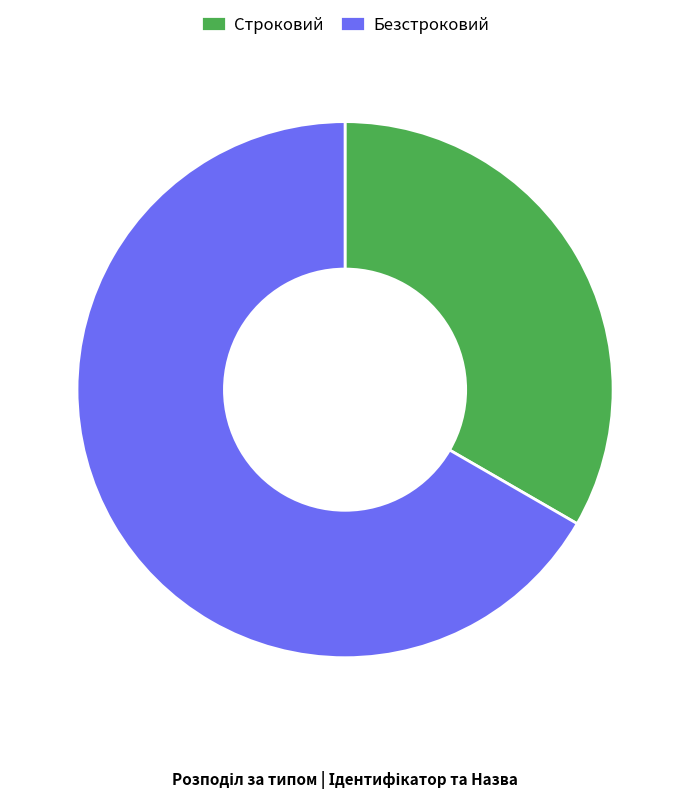

Does Строковий account for over 50% of the chart?

No